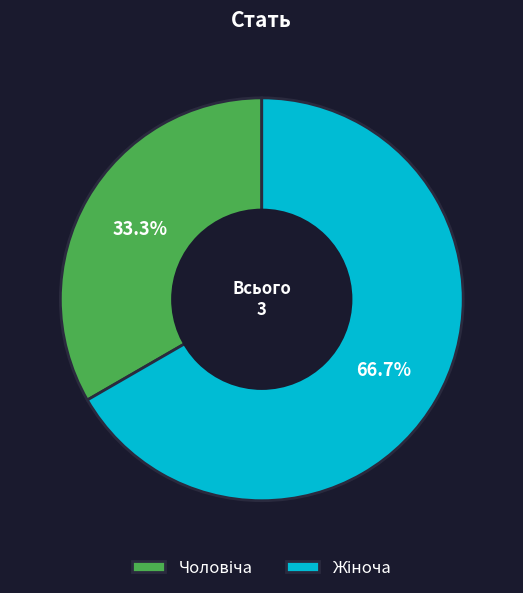

Is there any slice that represents more than half of the pie?

Yes